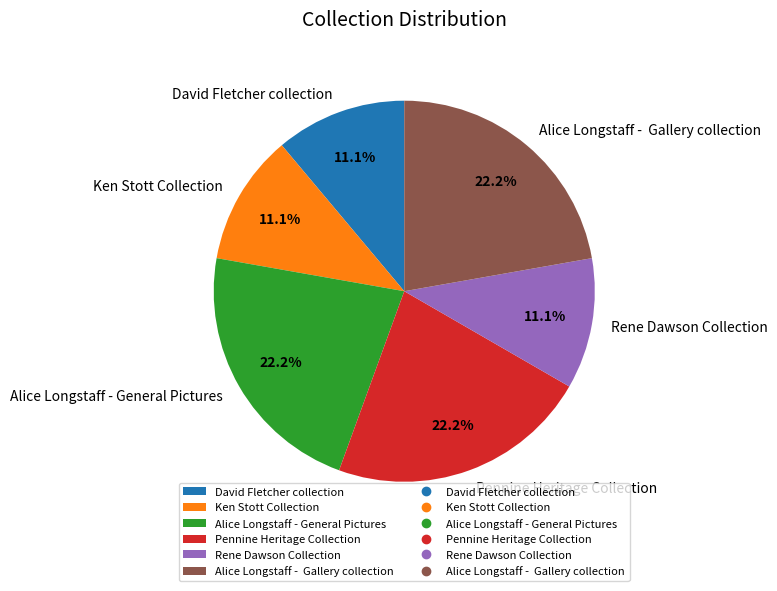

What is the ratio of the value at David Fletcher collection to the value at Ken Stott Collection?

1.0